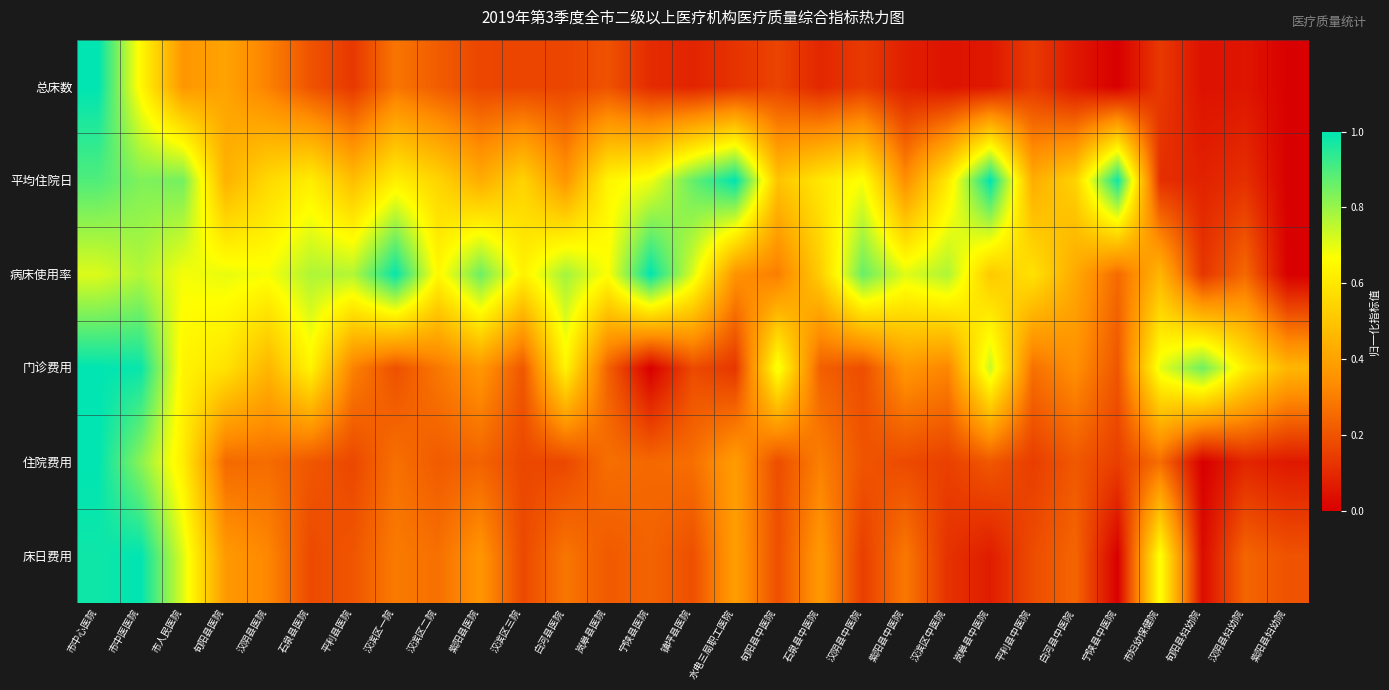

Which series has the largest total across all categories?

病床使用率